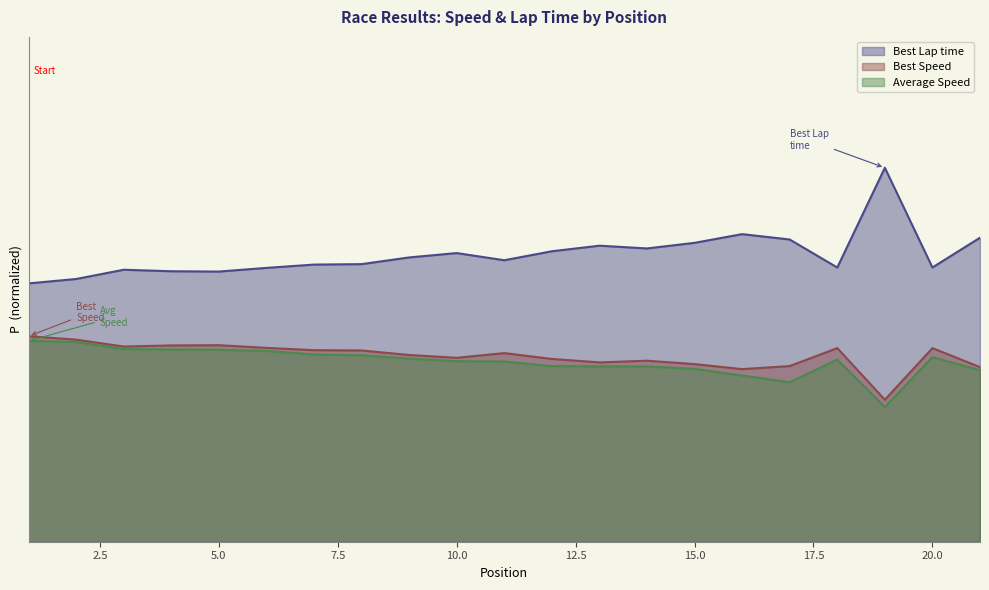

At which label is Best Speed closest to 0?

19